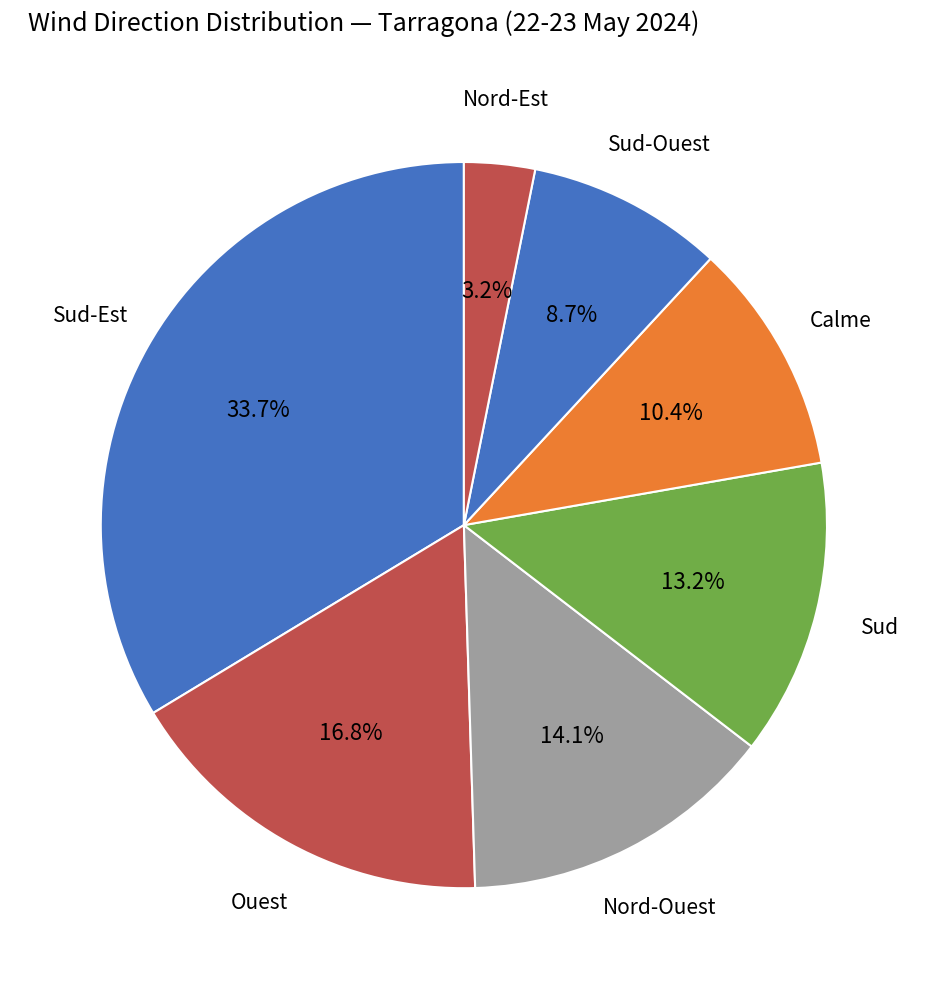

What percentage do Sud and Ouest together represent?

30.0%